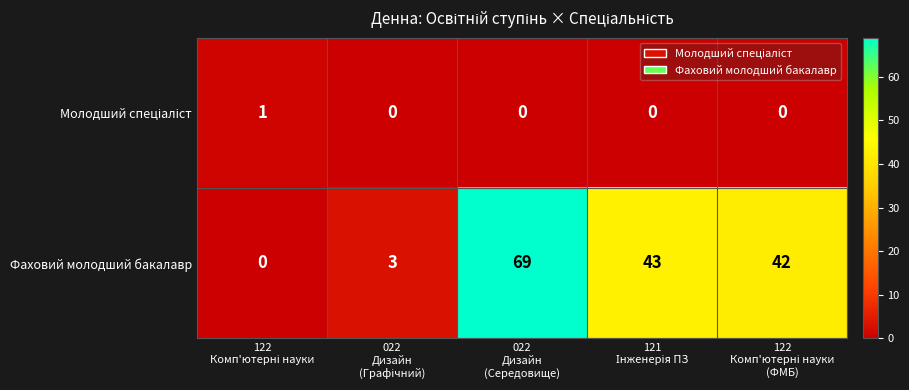

At which category is the sum across all series the highest?

022
Дизайн
(Середовище)